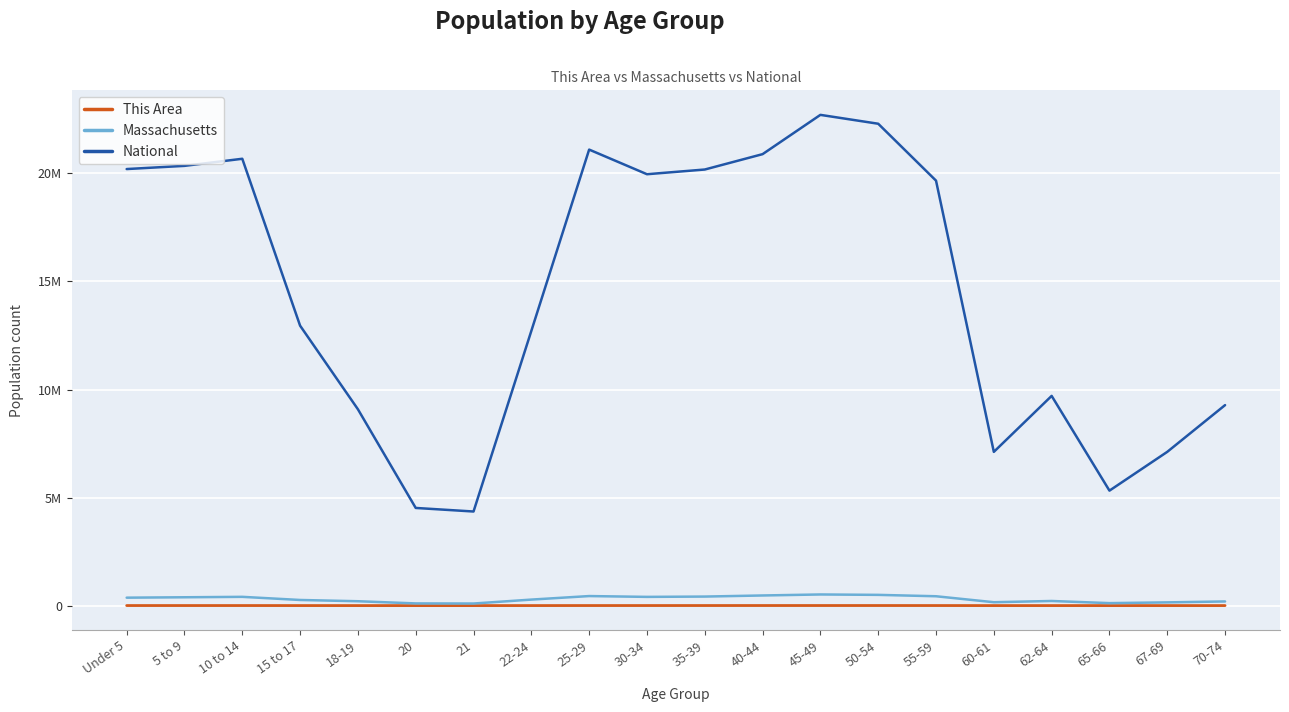

Reading right to left, transcribe all the data shown in this chart.

This Area: 70-74=1198	67-69=948	65-66=683	62-64=1316	60-61=976	55-59=2742	50-54=3547	45-49=3631	40-44=3603	35-39=3196	30-34=2819	25-29=2796	22-24=1581	21=409	20=463	18-19=994	15 to 17=1719	10 to 14=2730	5 to 9=2660	Under 5=2802
Massachusetts: 70-74=192001	67-69=149701	65-66=114758	62-64=213953	60-61=156594	55-59=432822	50-54=497001	45-49=515434	40-44=468954	35-39=418195	30-34=403616	25-29=441525	22-24=278048	21=96372	20=101248	18-19=202220	15 to 17=260536	10 to 14=405613	5 to 9=385687	Under 5=367087
National: 70-74=9278166	67-69=7115361	65-66=5319902	62-64=9704197	60-61=7113727	55-59=19664805	50-54=22298125	45-49=22708591	40-44=20890964	35-39=20179642	30-34=19962099	25-29=21101849	22-24=12712576	21=4354294	20=4519129	18-19=9086089	15 to 17=12954254	10 to 14=20677194	5 to 9=20348657	Under 5=20201362